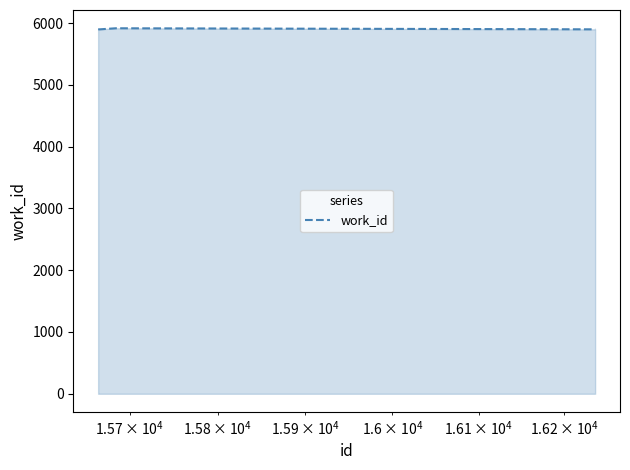

What is the average value?

5901